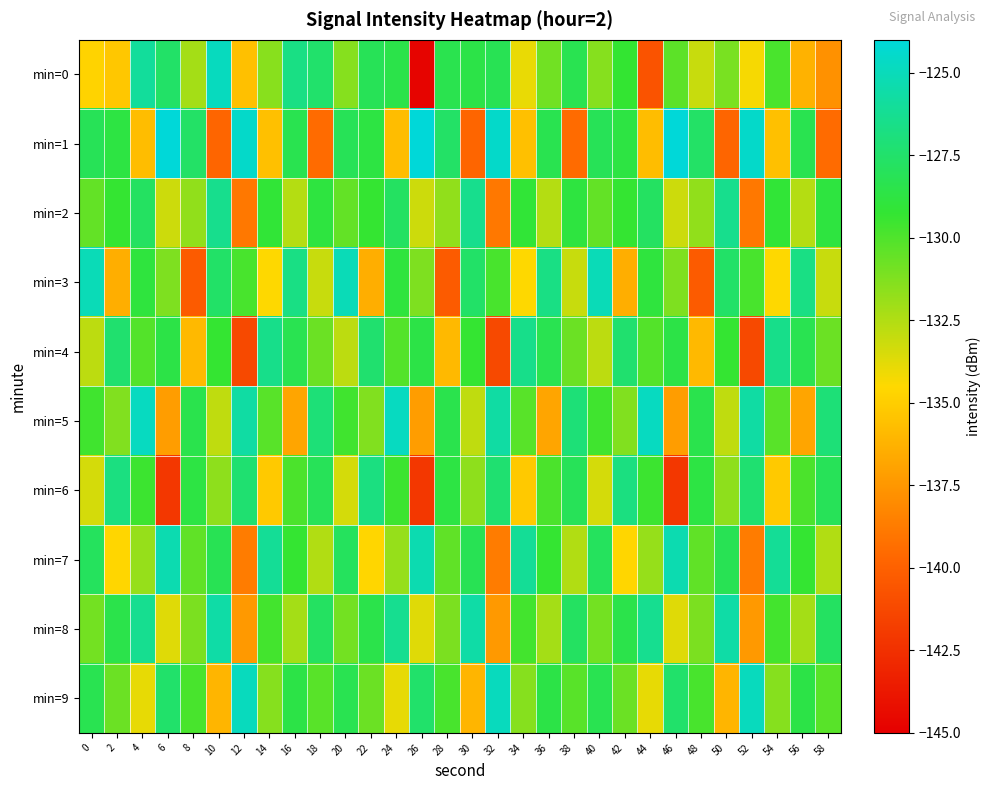

What is the difference between the highest and lowest values at 38?

12.4